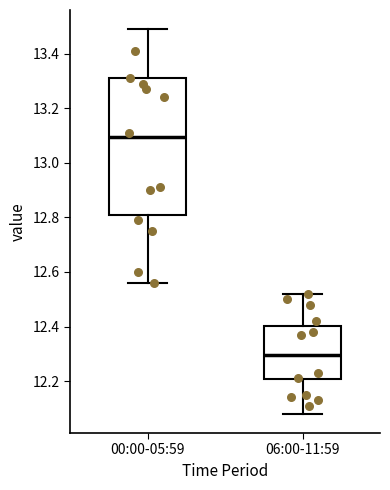

Comparing the boxes themselves (not the whiskers), which one is the tallest?

00:00-05:59